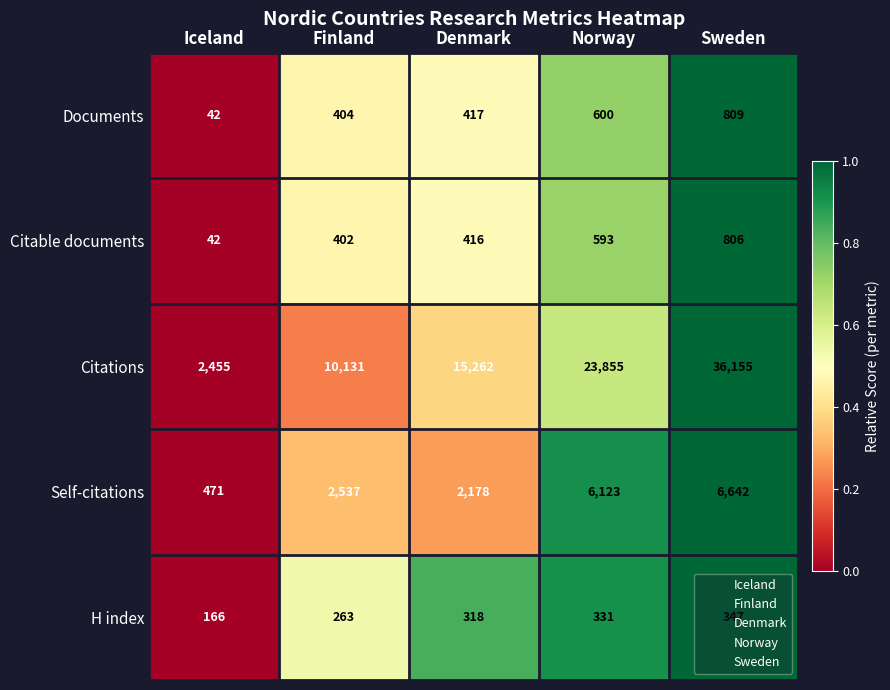

How many data points does each series have?

5